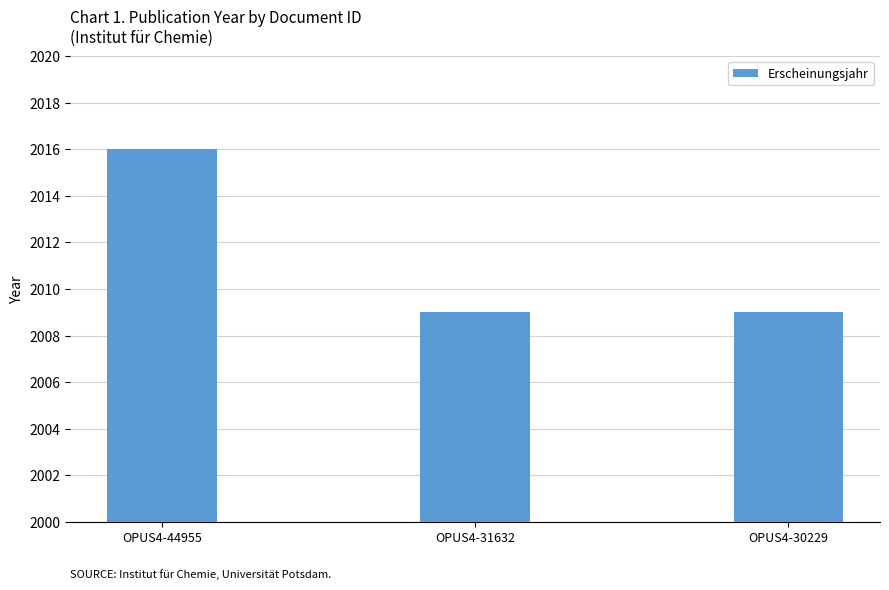

What is the minimum value shown in the chart?

2009